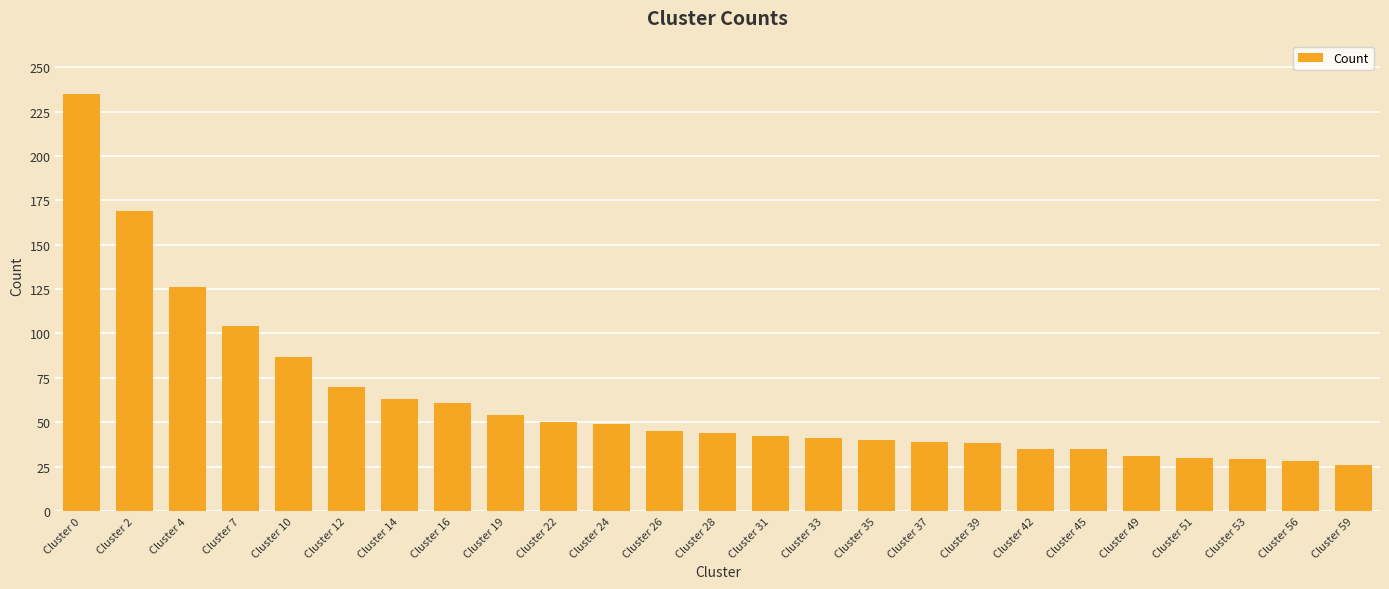

What is the maximum value shown in the chart?

235